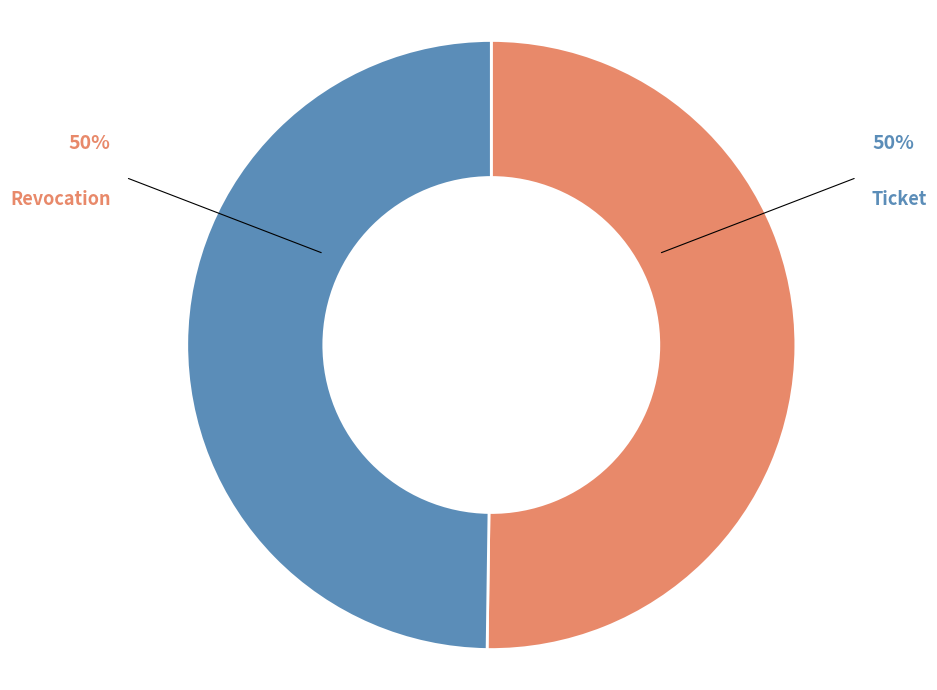

What is the largest slice in the pie chart?

Revocation